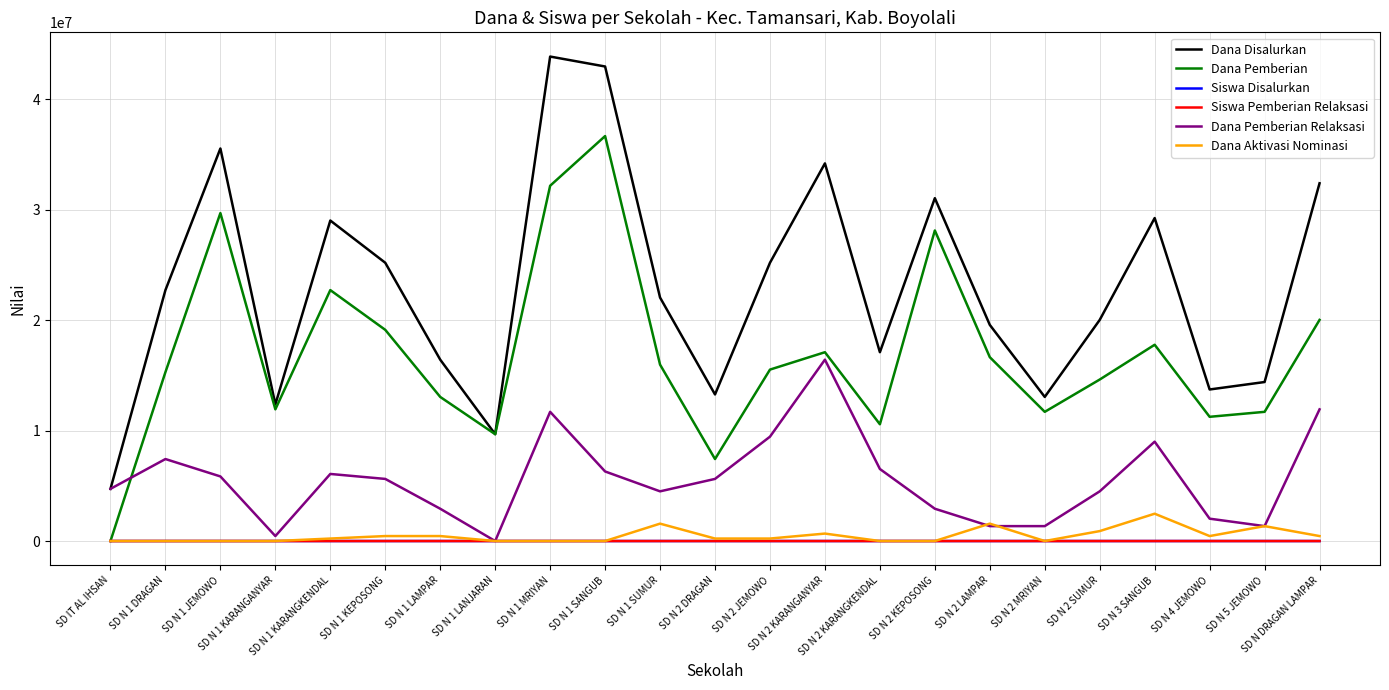

True or false: Dana Aktivasi Nominasi has a value of 675000 at SD N 2 KARANGANYAR.

True